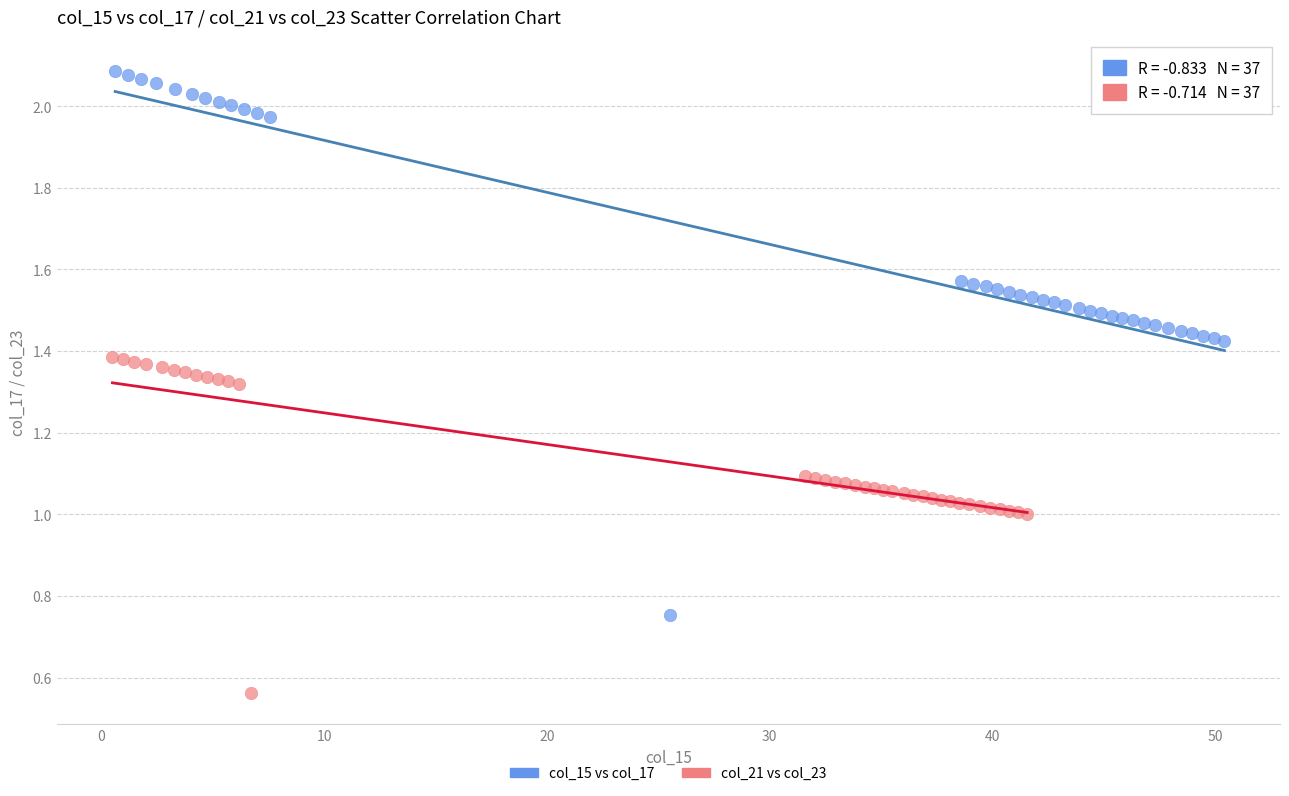

Which series contains the highest Y value?

col_15 vs col_17